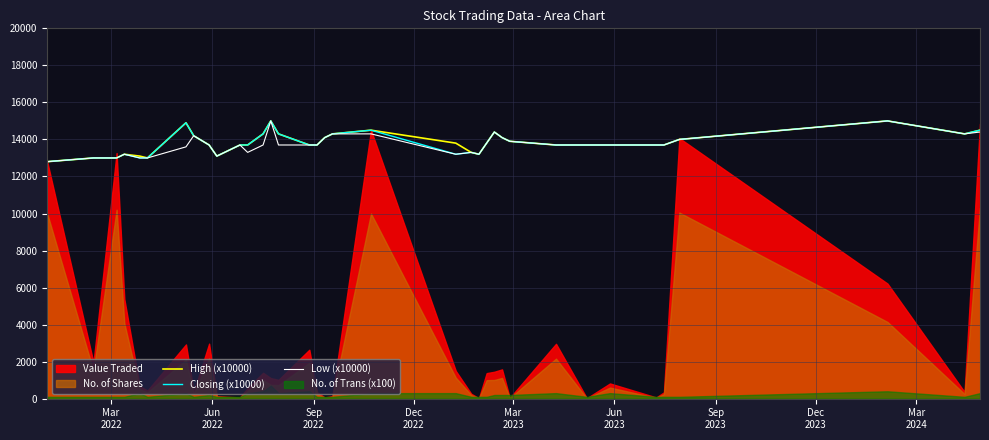

What is the sum of all Closing (x10000) values?

497400.0